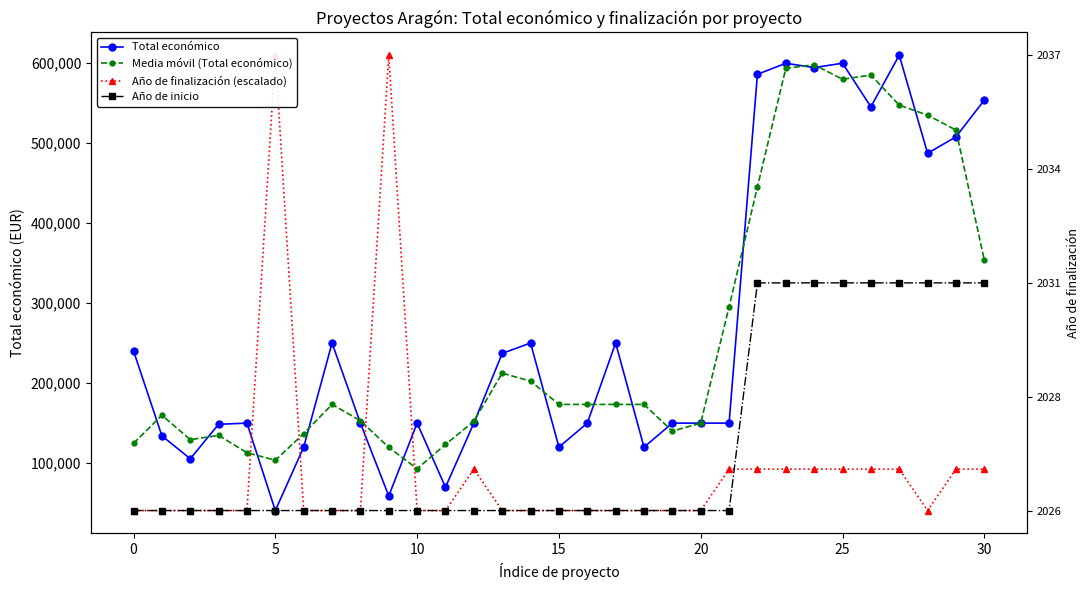

Is it true that Año de finalización (escalado) equals 70627.3 at 18?

False